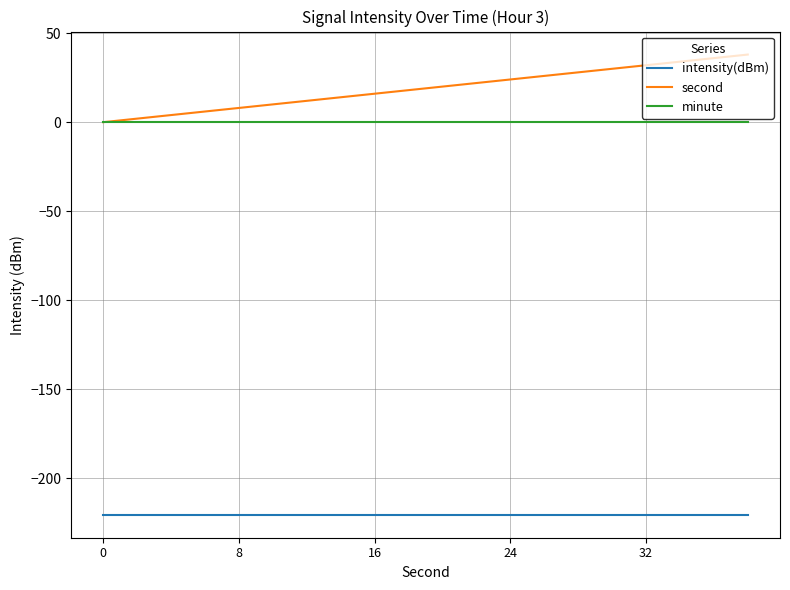

Which series has the largest total across all categories?

second